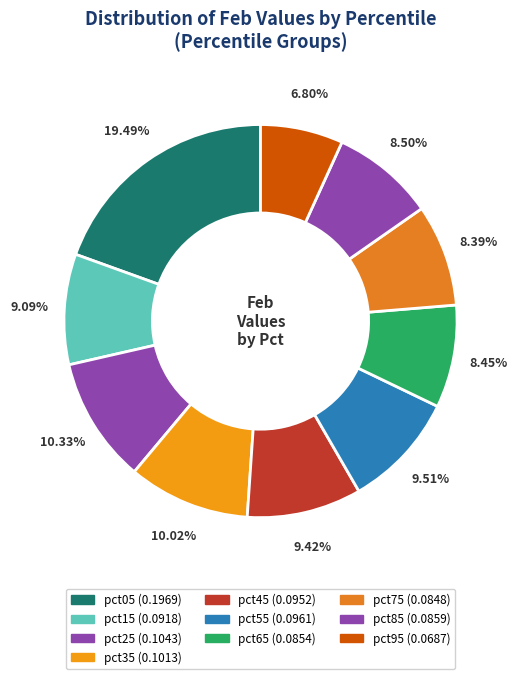

Do pct95 and pct85 together represent more than half of the pie?

No